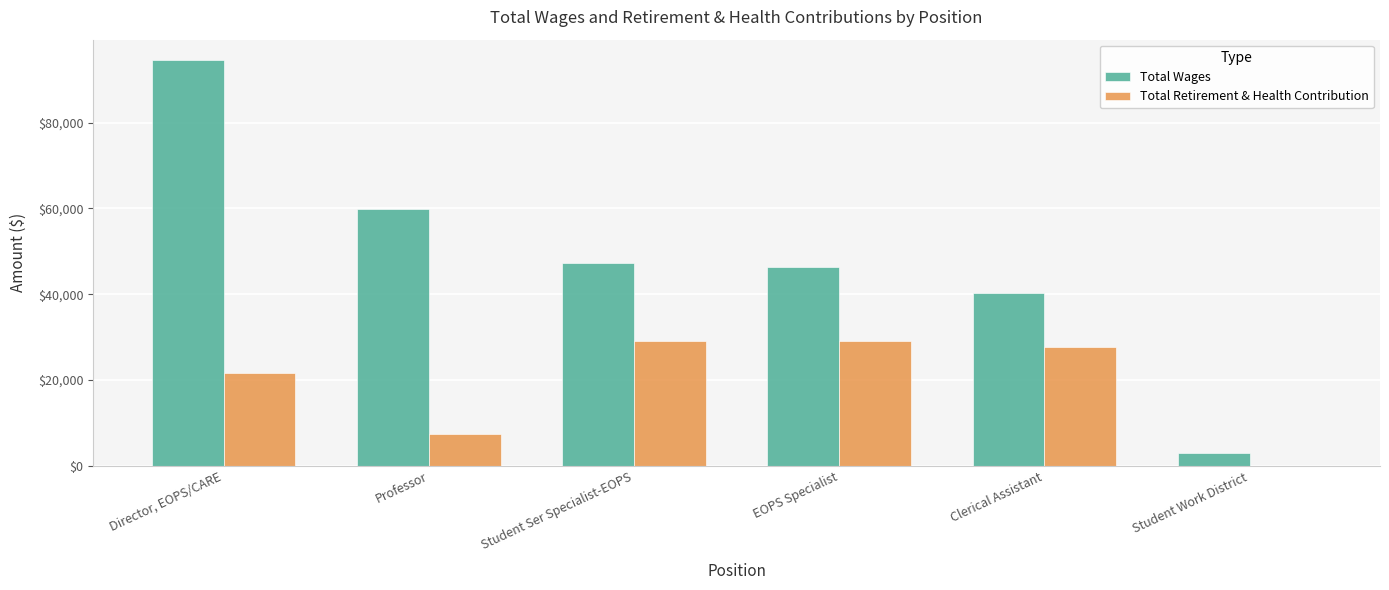

Read the Total Wages value at Student Ser Specialist-EOPS.

47207